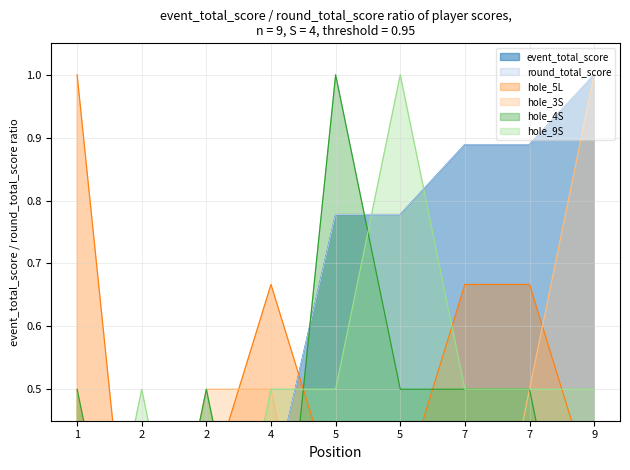

True or false: event_total_score has a value of 0.5 at 7.

False